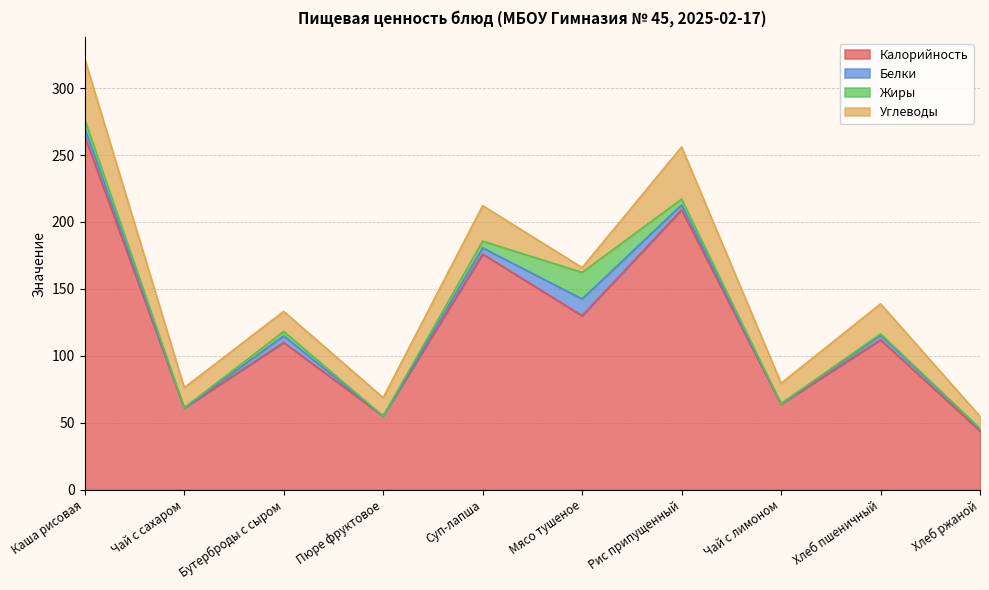

What is the label of the 10th point from the left?

Хлеб ржаной